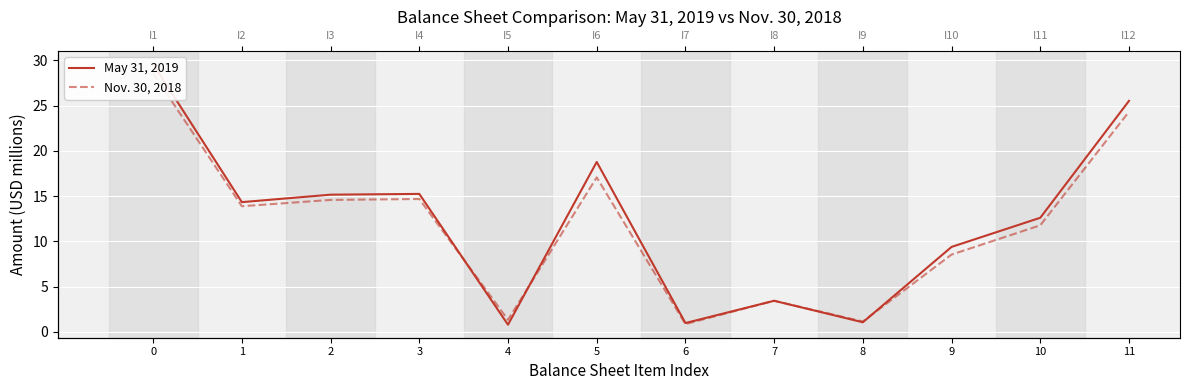

How many data points in Nov. 30, 2018 are above 13?

6